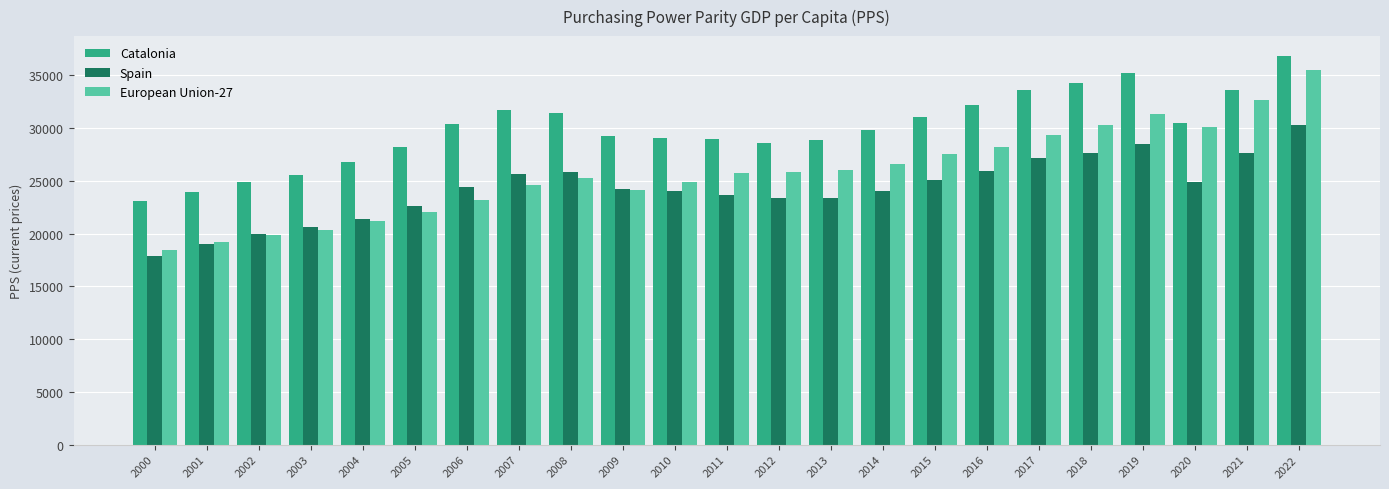

What is the average value of the Catalonia series?

29897.5